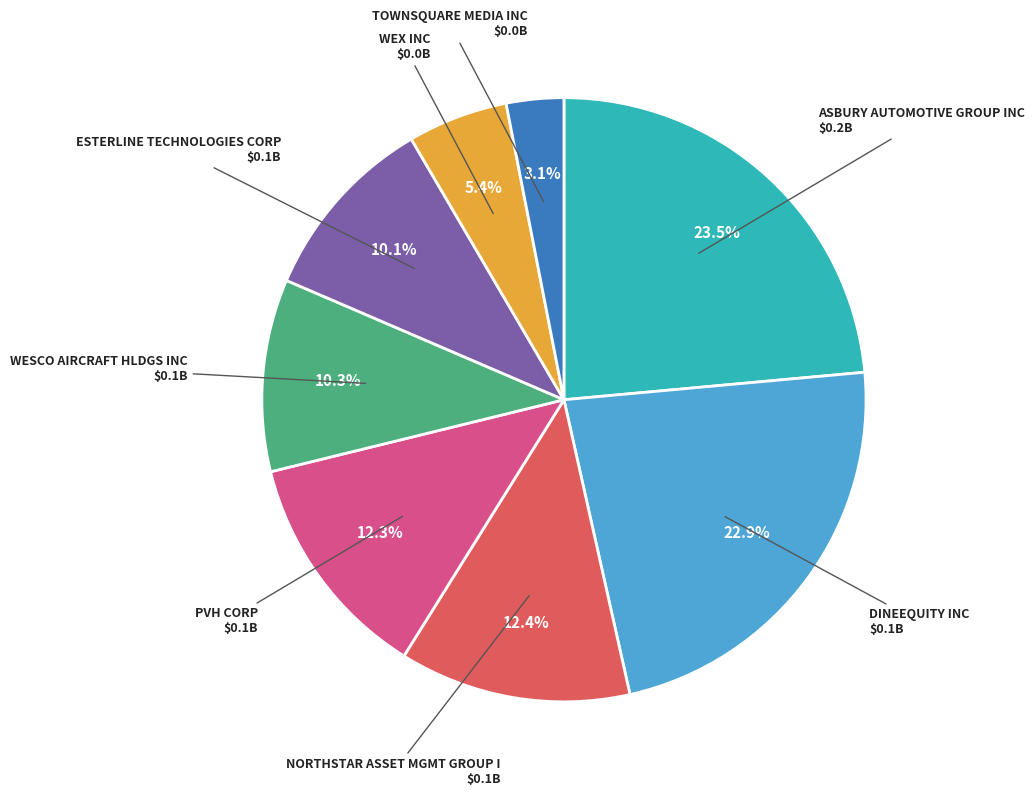

Is there any slice that represents more than half of the pie?

No